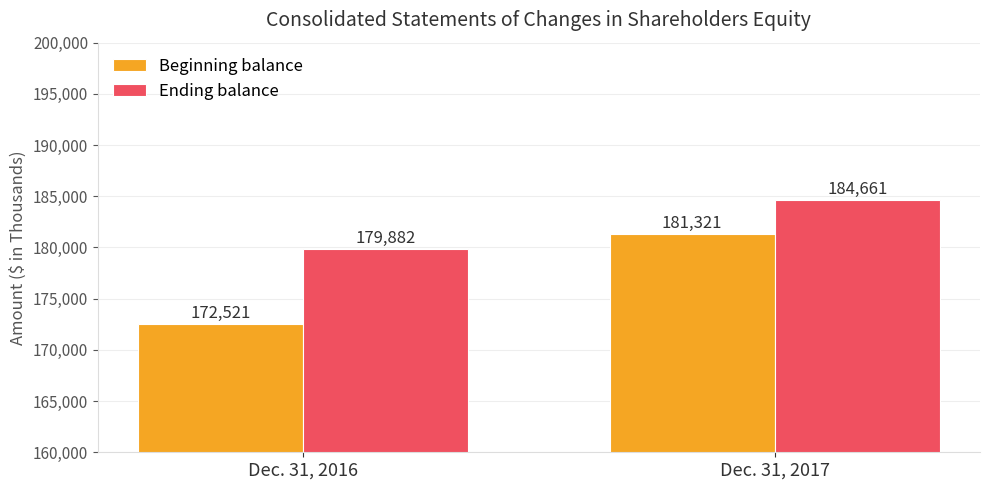

How many bars are there in total?

4